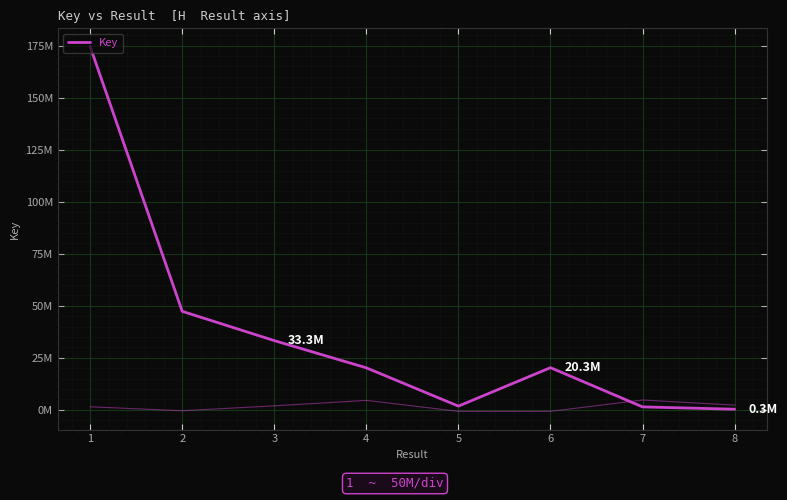

Between 5 and 2, which is larger?

2